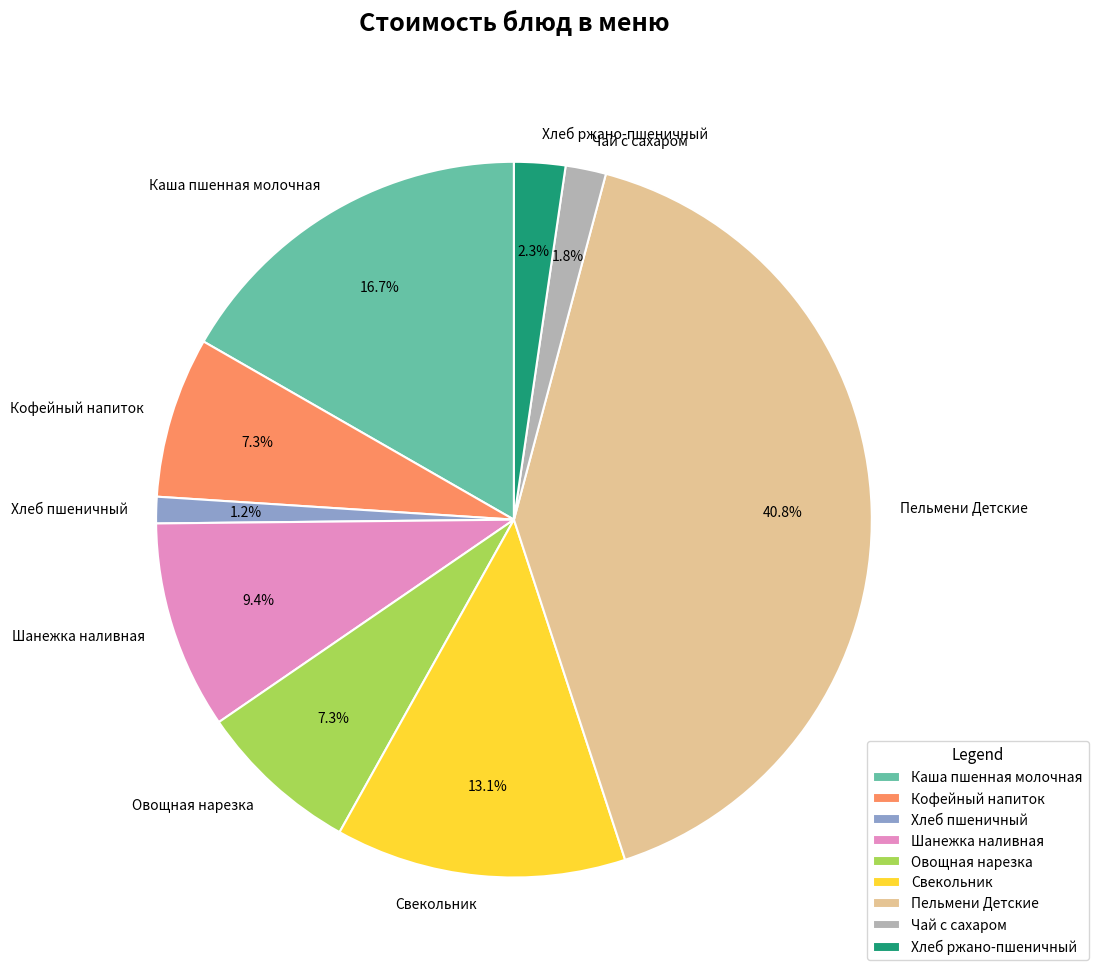

Do Хлеб ржано-пшеничный and Чай с сахаром together represent more than half of the pie?

No